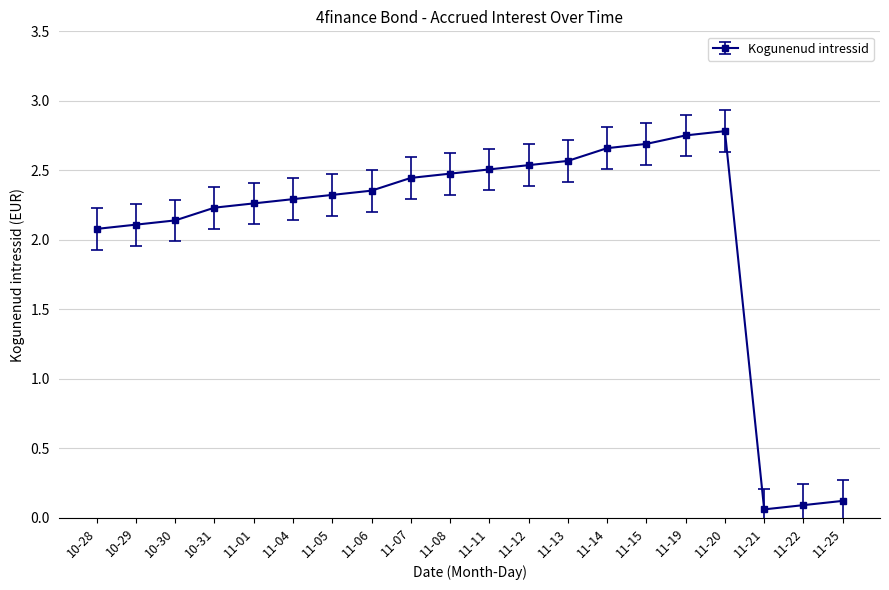

The chart shows a value of 3.3 at 10-30. True or false?

False